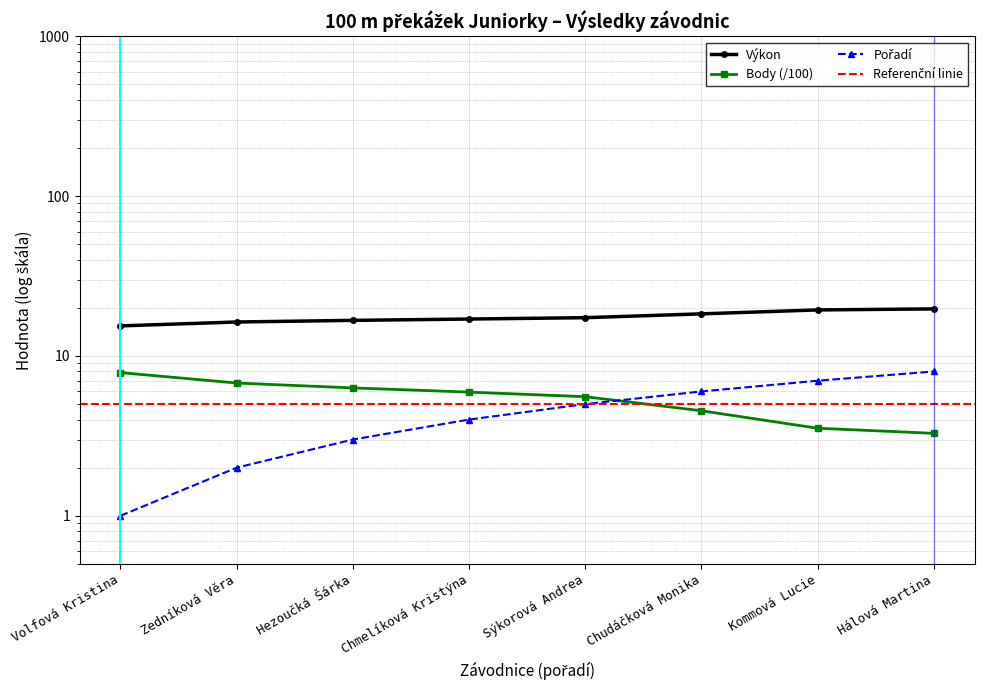

Reading right to left, transcribe all the data shown in this chart.

Výkon: 19.7	19.4	18.3	17.4	17.0	16.7	16.3	15.4
Body: 3.3	3.5	4.5	5.6	5.9	6.3	6.8	7.9
Pořadí: 8.0	7.0	6.0	5.0	4.0	3.0	2.0	1.0